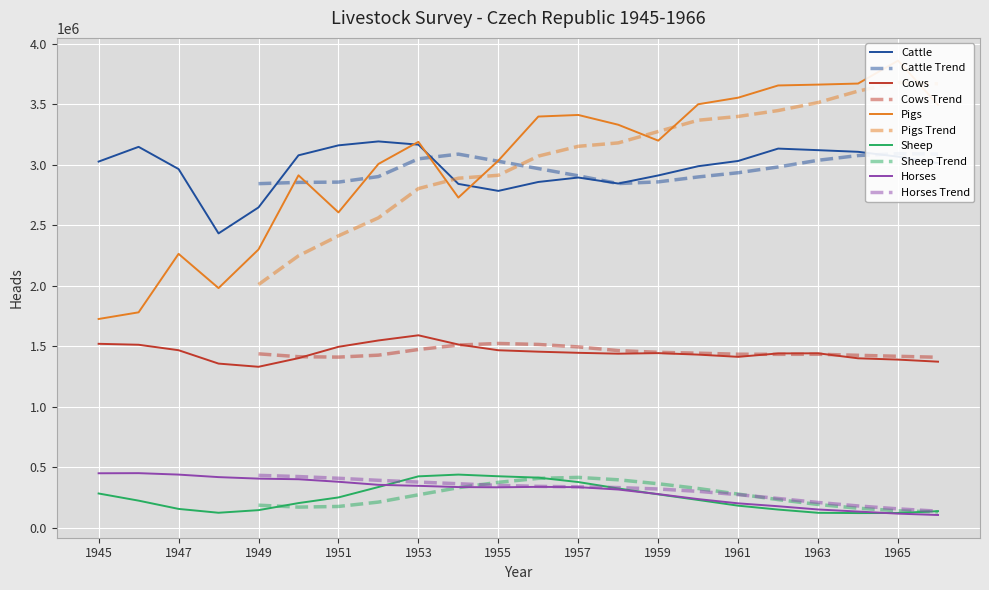

At which category is the sum across all series the highest?

1953